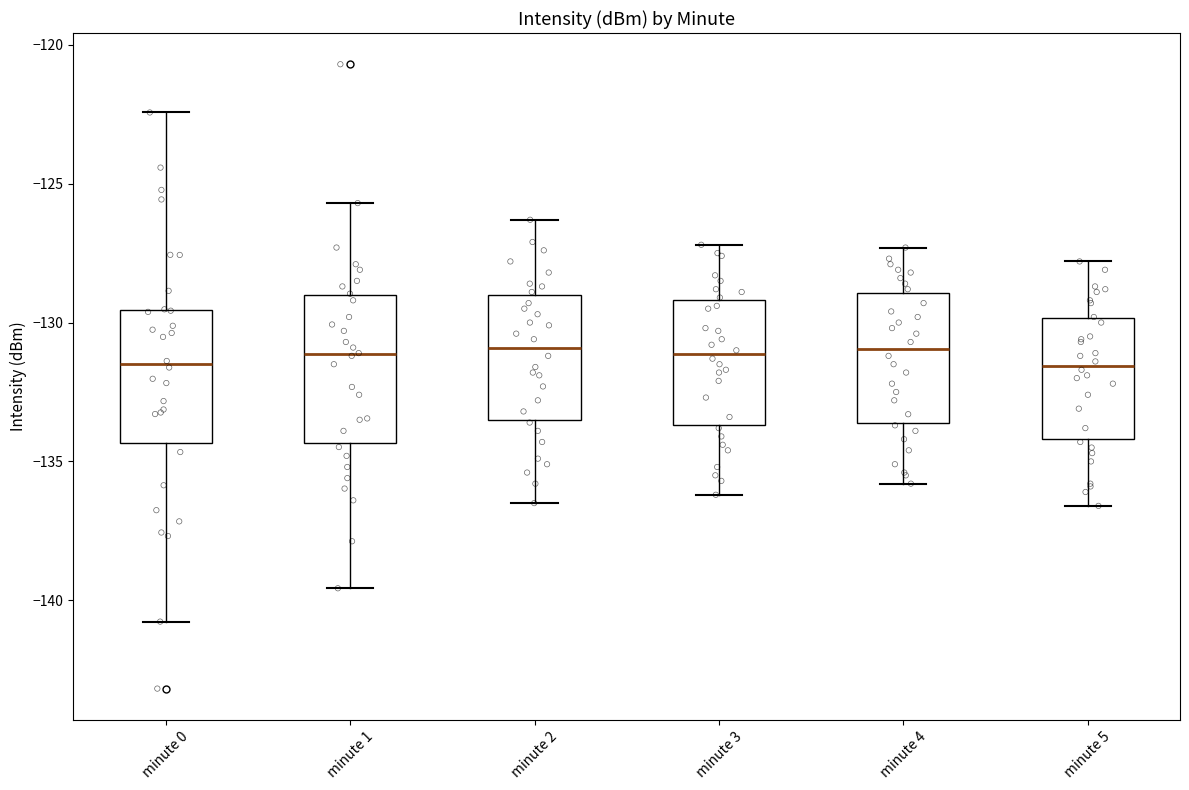

Comparing the boxes themselves (not the whiskers), which one is the tallest?

minute 1